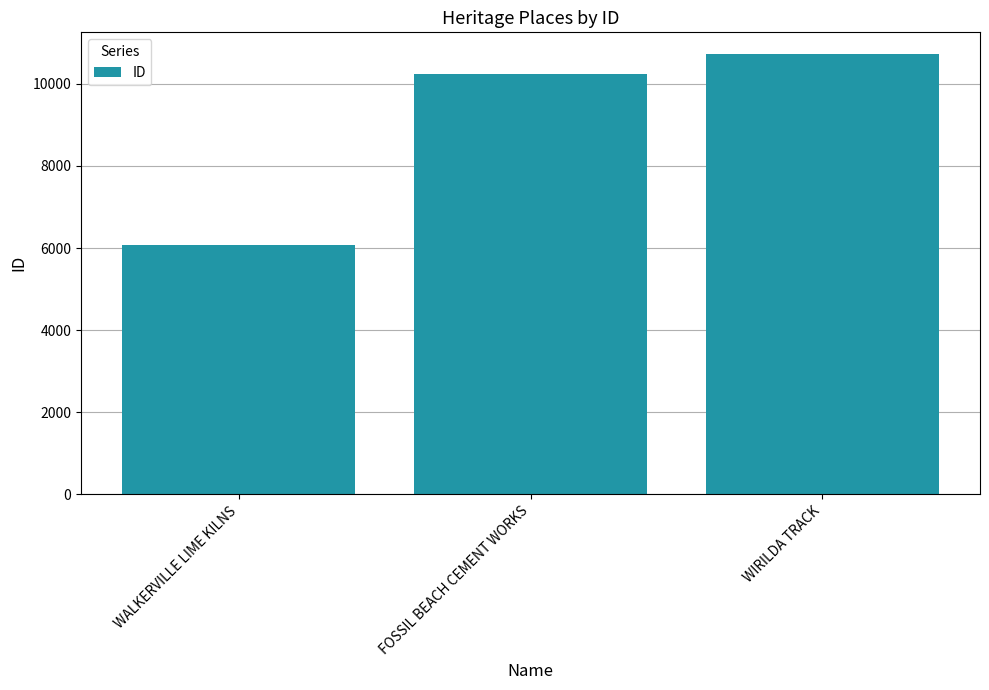

Rank the categories by value from lowest to highest.

WALKERVILLE LIME KILNS, FOSSIL BEACH CEMENT WORKS, WIRILDA TRACK